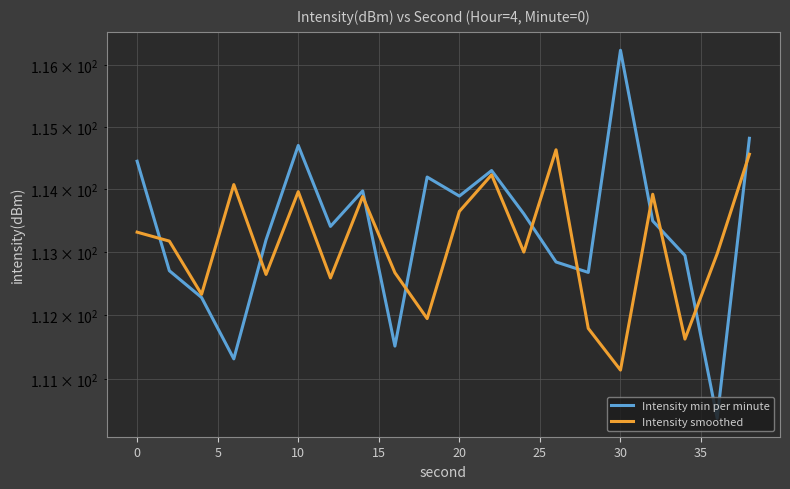

What is the maximum value shown in the chart?

116.2